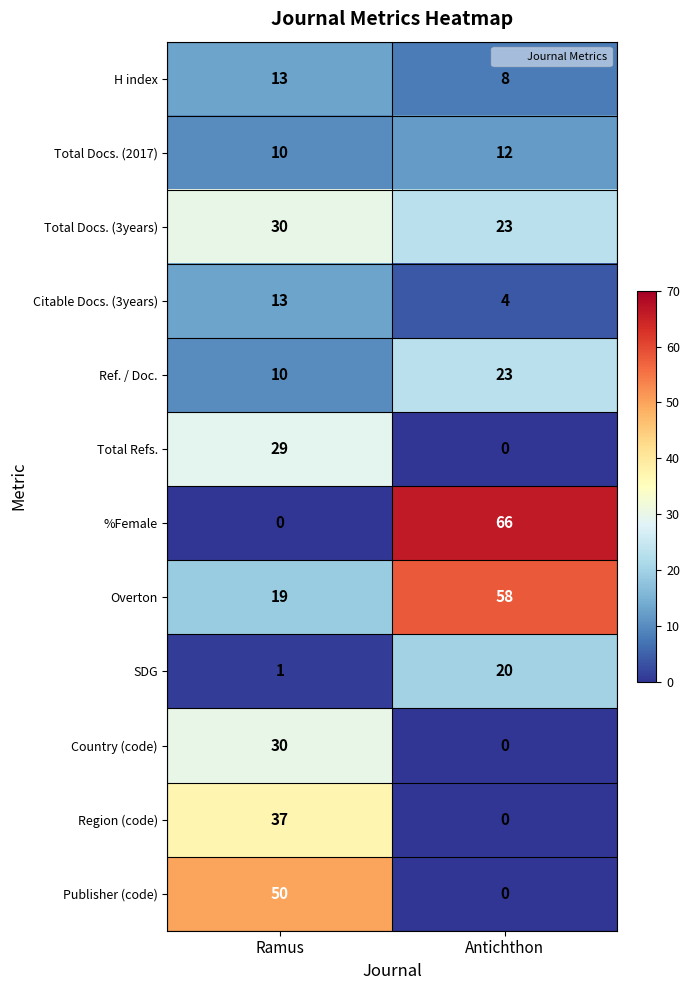

Reading right to left, extract all data points from this chart.

H index: Antichthon=8	Ramus=13
Total Docs. (2017): Antichthon=12	Ramus=10
Total Docs. (3years): Antichthon=23	Ramus=30
Citable Docs. (3years): Antichthon=4	Ramus=13
Ref. / Doc.: Antichthon=23	Ramus=10
Total Refs.: Antichthon=0	Ramus=29
%Female: Antichthon=66	Ramus=0
Overton: Antichthon=58	Ramus=19
SDG: Antichthon=20	Ramus=1
Country (code): Antichthon=0	Ramus=30
Region (code): Antichthon=0	Ramus=37
Publisher (code): Antichthon=0	Ramus=50